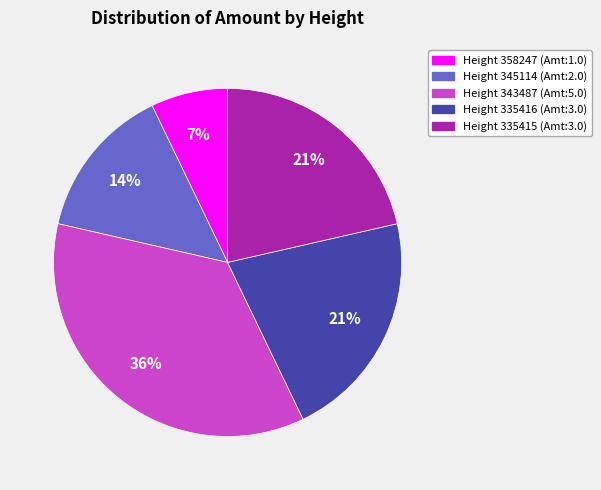

Combined, do Height 335415 and Height 358247 account for over 50%?

No